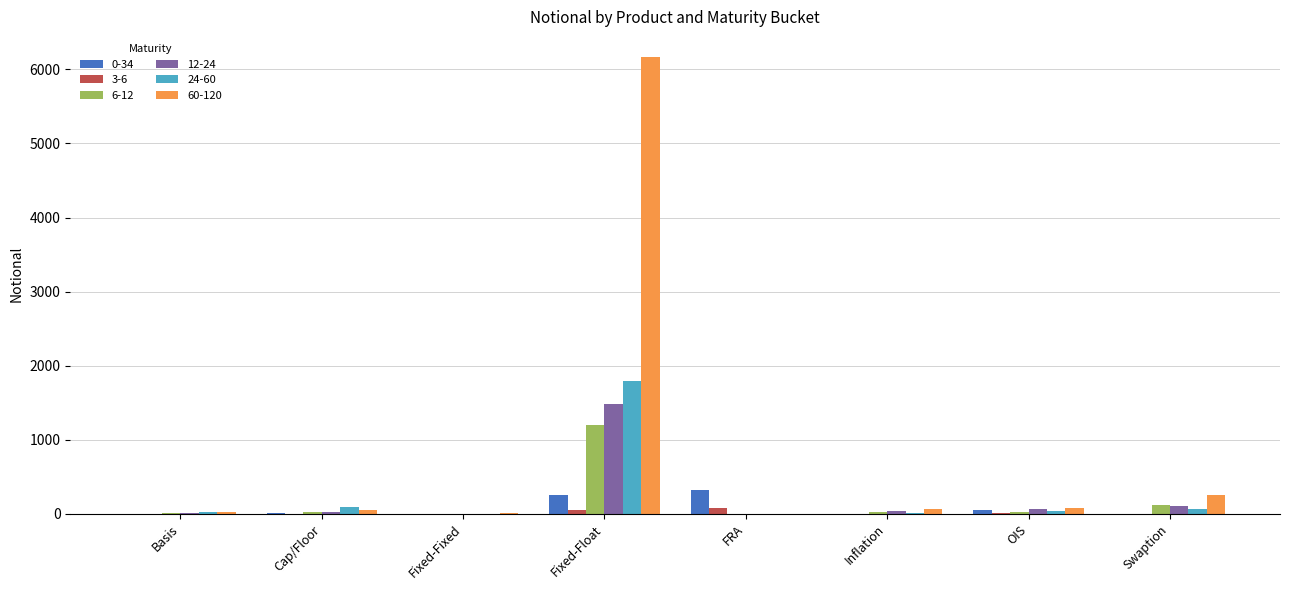

Which category has the highest value across all series?

Fixed-Float